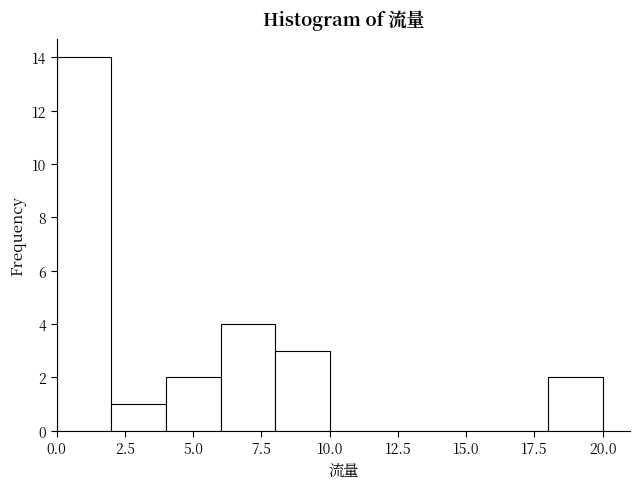

What is the height of the bar covering 4 to 6 on the x-axis? The values are not printed on the chart, so give them approximately, as read against the axis.

2